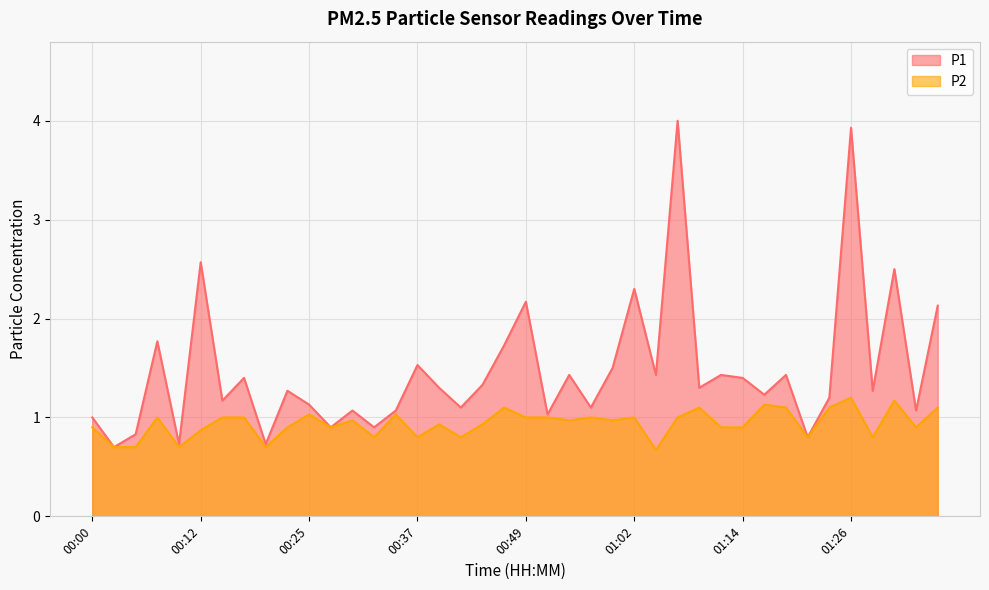

True or false: P2 has a value of 0.9 at 01:34.

True